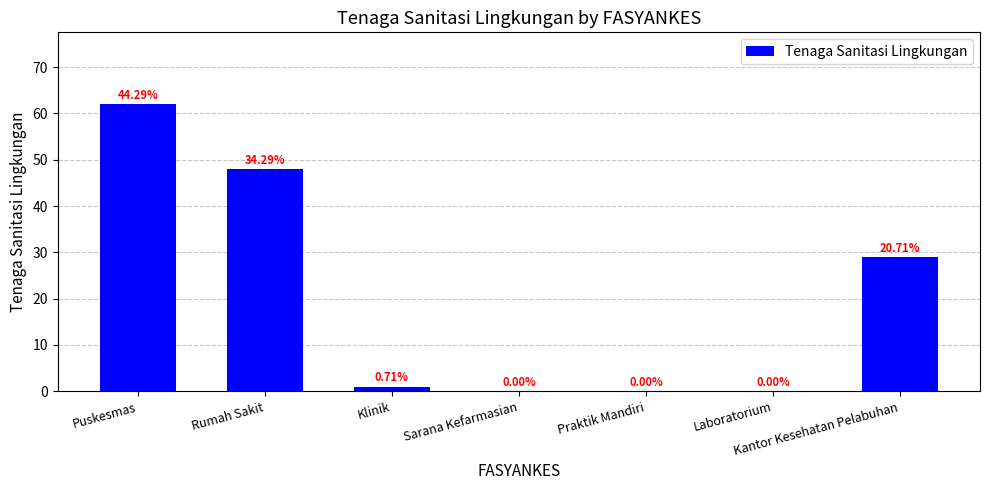

True or false: the data shows -25 at Sarana Kefarmasian.

False